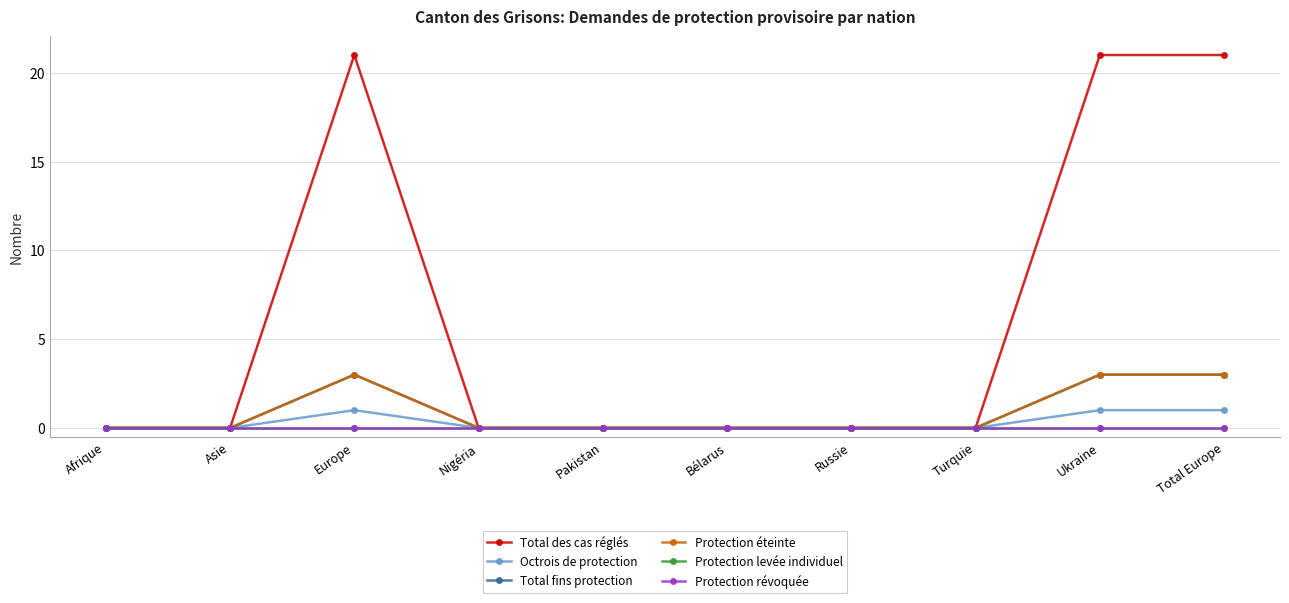

Reading left to right, transcribe all the data shown in this chart.

Total des cas réglés: Afrique=0	Asie=0	Europe=21	Nigéria=0	Pakistan=0	Bélarus=0	Russie=0	Turquie=0	Ukraine=21	Total Europe=21
Octrois de protection: Afrique=0	Asie=0	Europe=1	Nigéria=0	Pakistan=0	Bélarus=0	Russie=0	Turquie=0	Ukraine=1	Total Europe=1
Total fins protection: Afrique=0	Asie=0	Europe=3	Nigéria=0	Pakistan=0	Bélarus=0	Russie=0	Turquie=0	Ukraine=3	Total Europe=3
Protection éteinte: Afrique=0	Asie=0	Europe=3	Nigéria=0	Pakistan=0	Bélarus=0	Russie=0	Turquie=0	Ukraine=3	Total Europe=3
Protection levée individuel: Afrique=0	Asie=0	Europe=0	Nigéria=0	Pakistan=0	Bélarus=0	Russie=0	Turquie=0	Ukraine=0	Total Europe=0
Protection révoquée: Afrique=0	Asie=0	Europe=0	Nigéria=0	Pakistan=0	Bélarus=0	Russie=0	Turquie=0	Ukraine=0	Total Europe=0